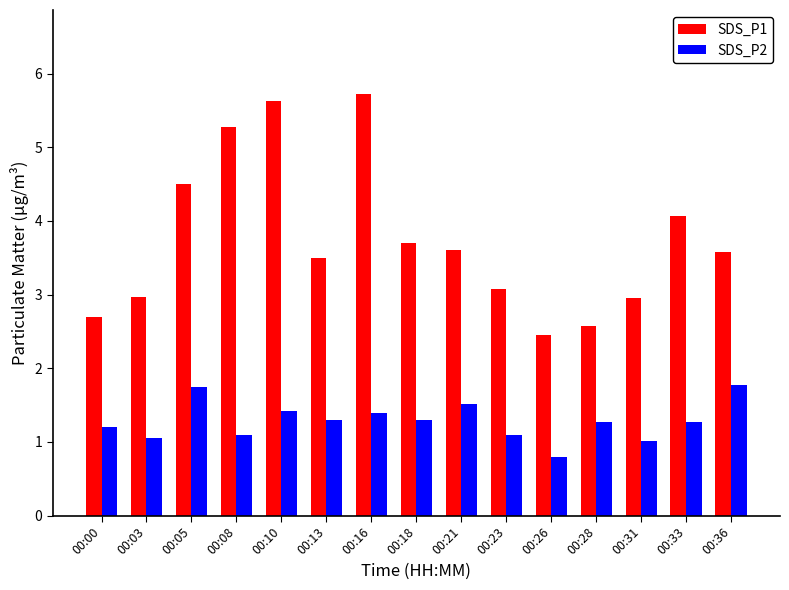

Is it true that SDS_P2 equals 1.8 at 00:00?

False